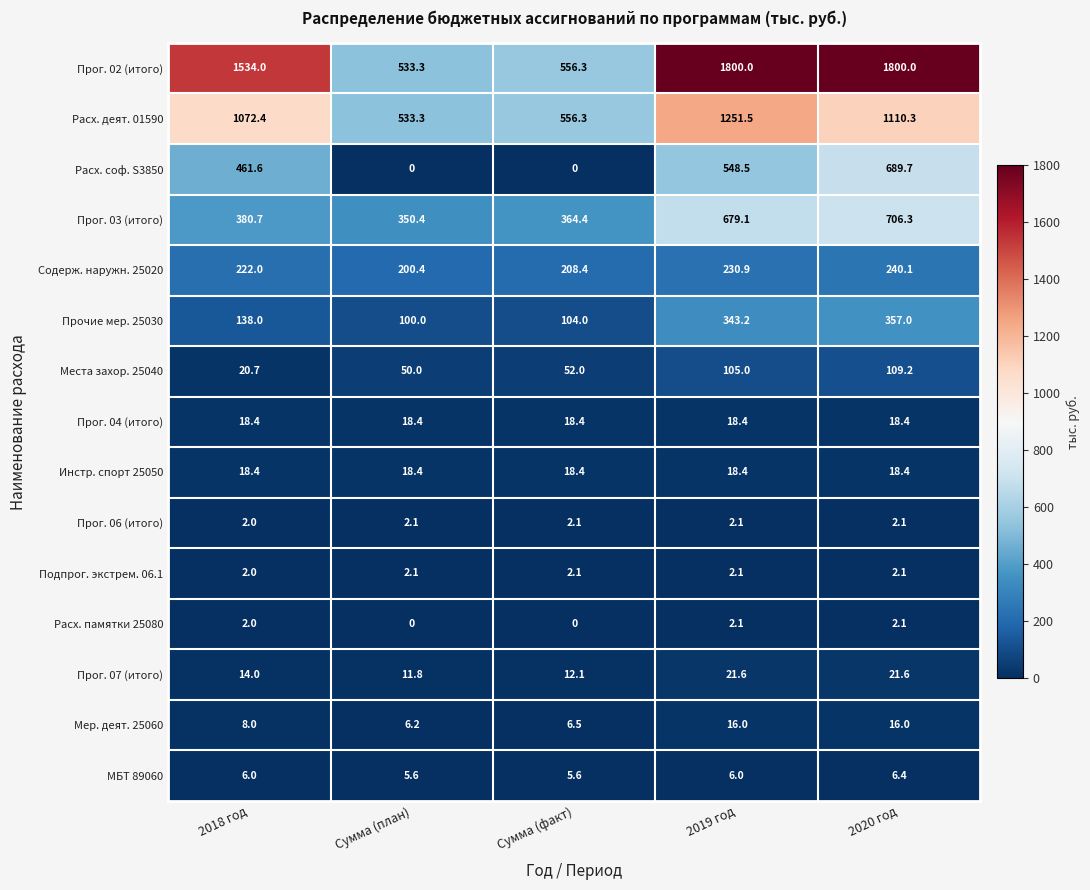

List the labels in order of Прог. 03 (итого) value, smallest first.

Сумма (план), Сумма (факт), 2018 год, 2019 год, 2020 год